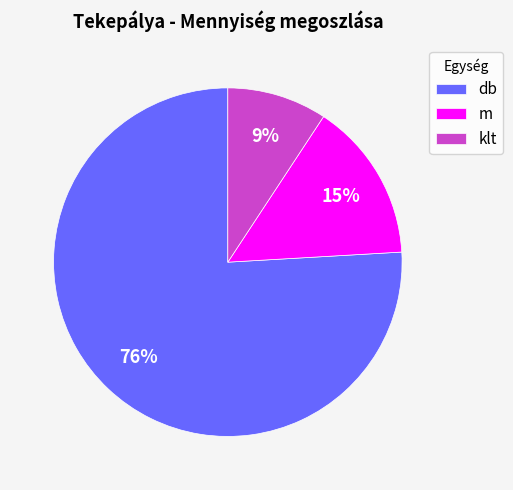

To the nearest percent, what portion does klt represent?

9%